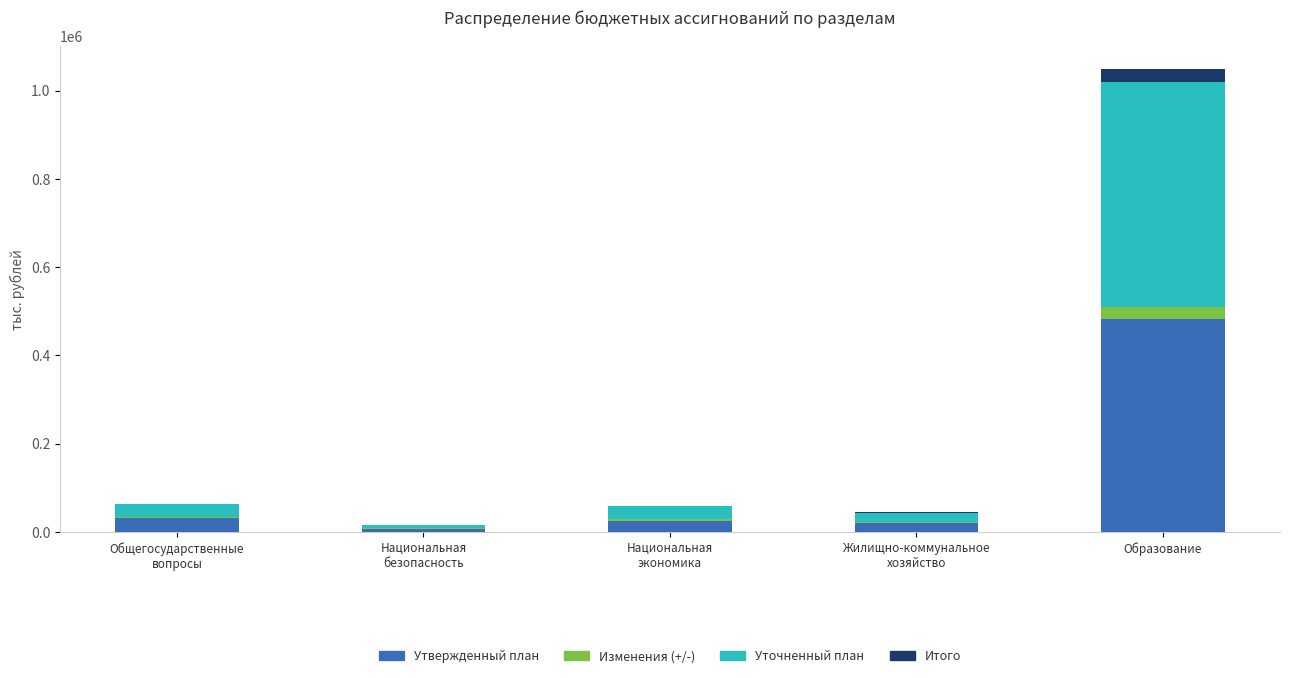

Which category has the highest value in the Утвержденный план series?

Образование